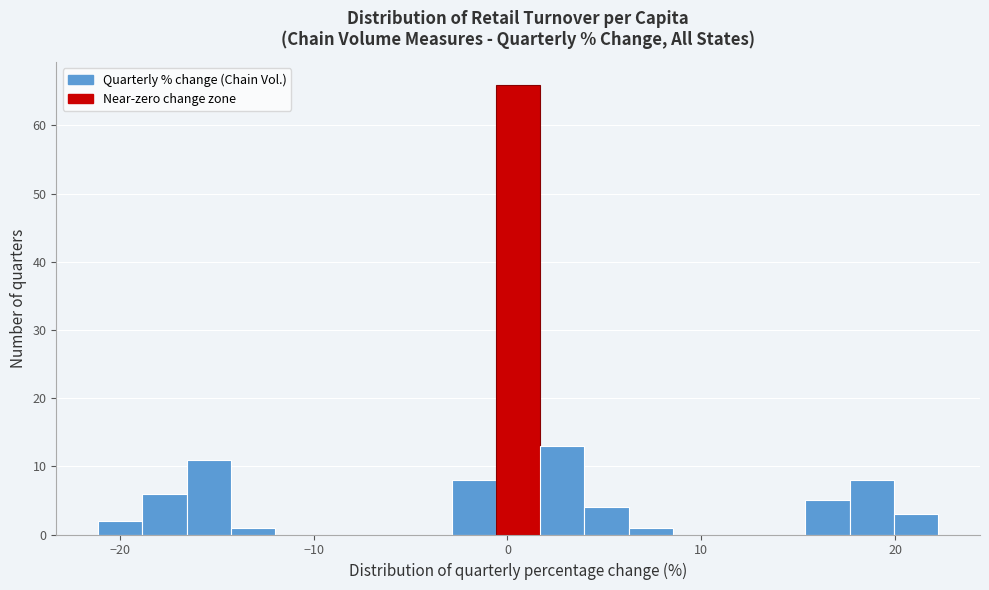

Read against the x-axis, roughly where is the centre of the tallest bar?

1